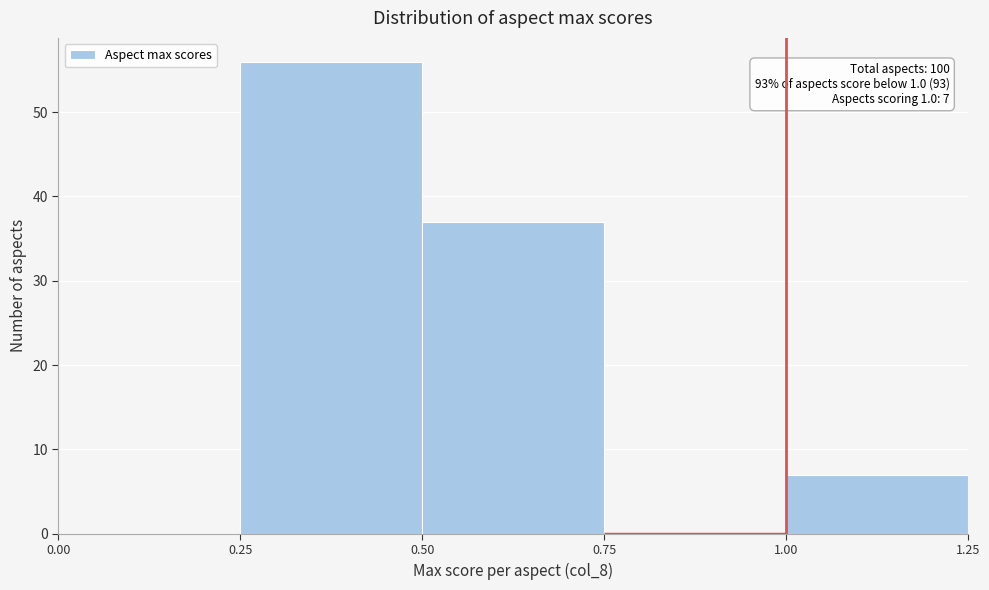

Over which range of the x-axis is the bar tallest?

0.25 to 0.50